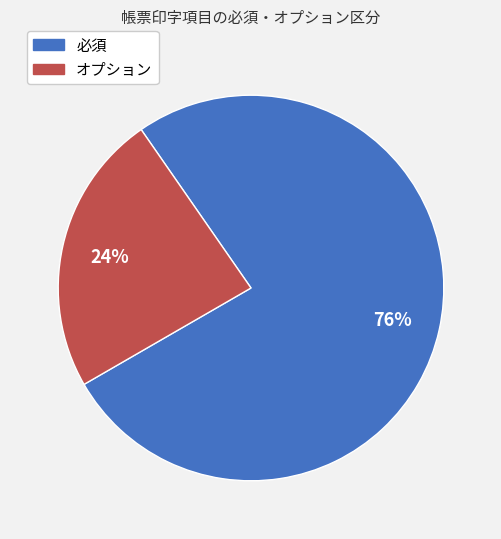

To the nearest percent, what is the combined percentage of 必須 and オプション?

100%